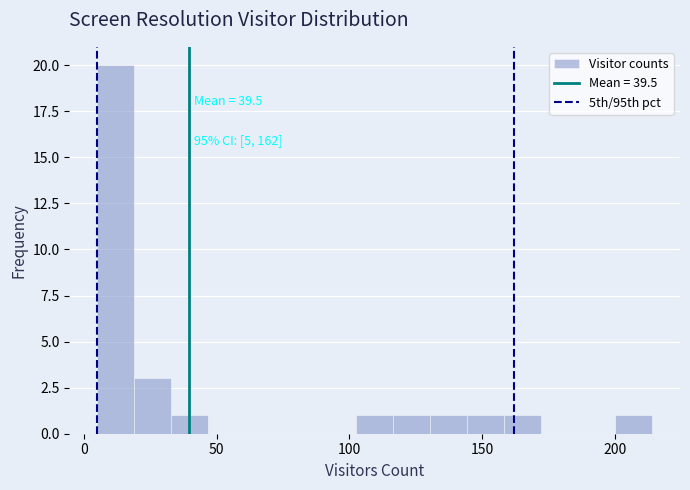

Around what value on the x-axis is the tallest bar? Give the approximate position of its centre, as read against the axis.

10